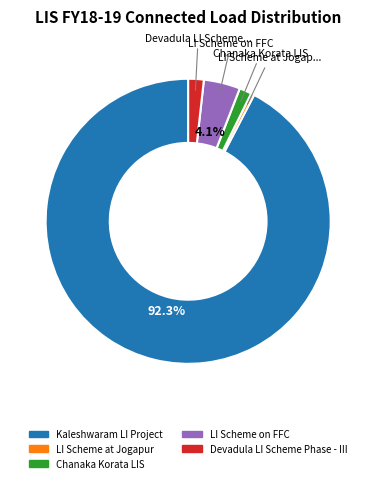

Is it true that Chanaka Korata LIS is 1% of the pie?

True